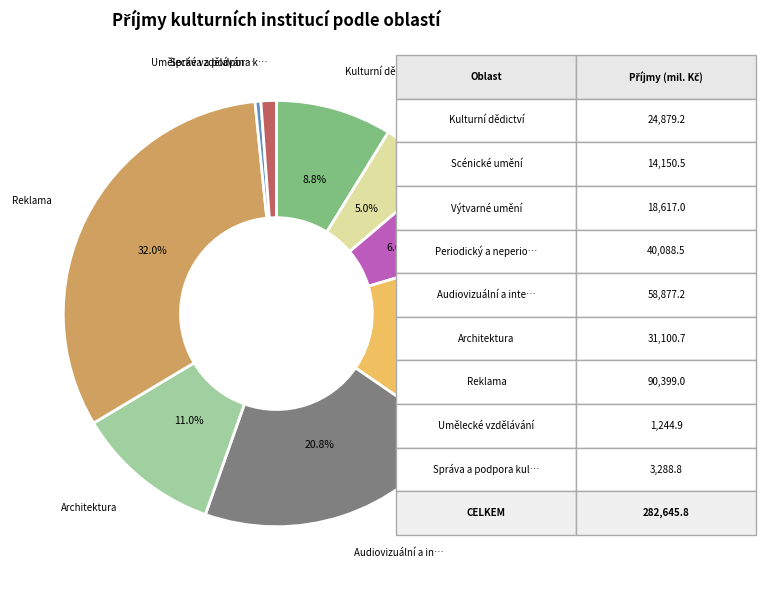

Is there a majority slice in this chart?

No